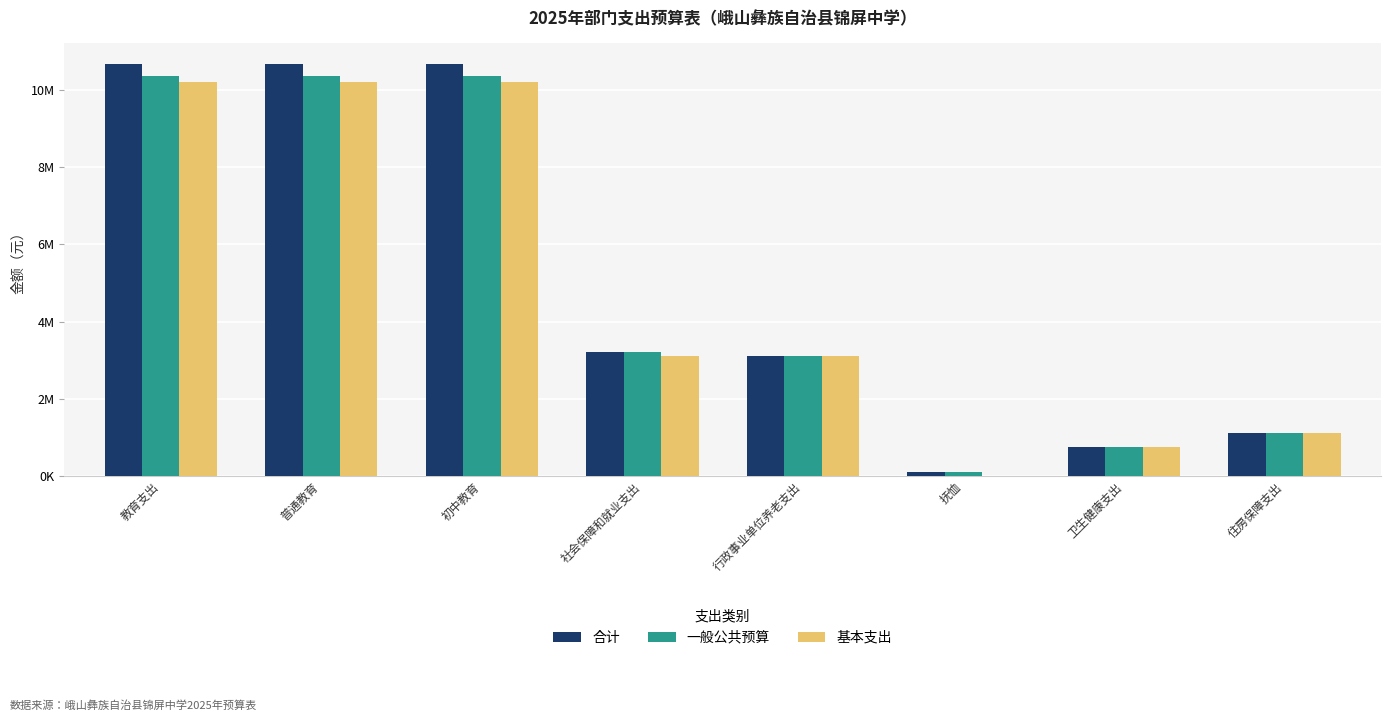

Are the bars grouped side by side (vs. stacked)?

Yes